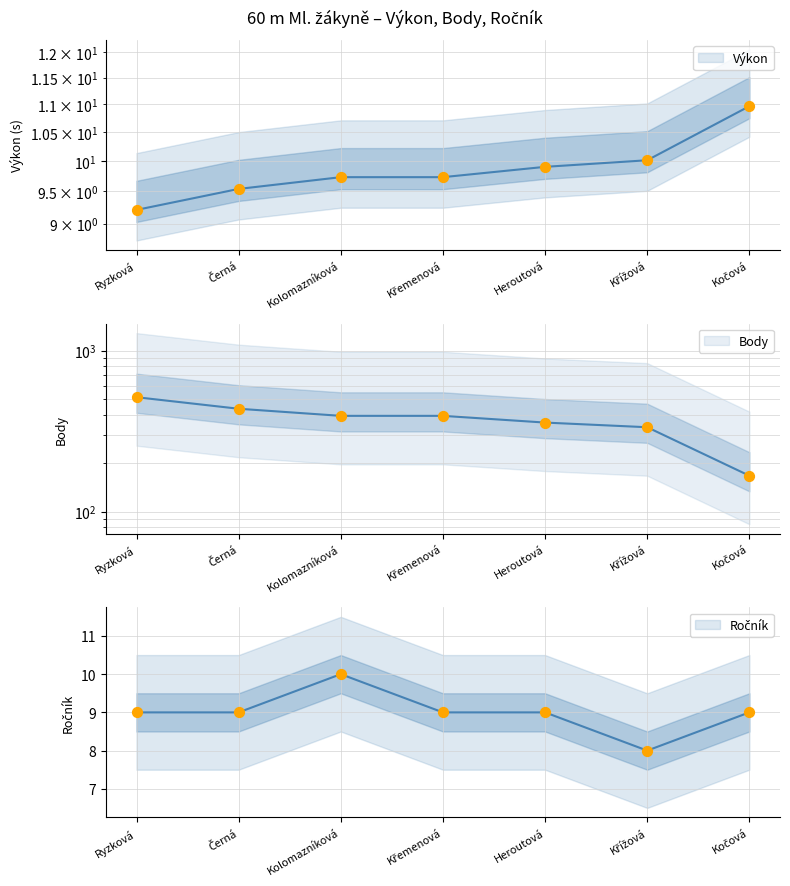

At which category is the sum across all series the highest?

Ryzková